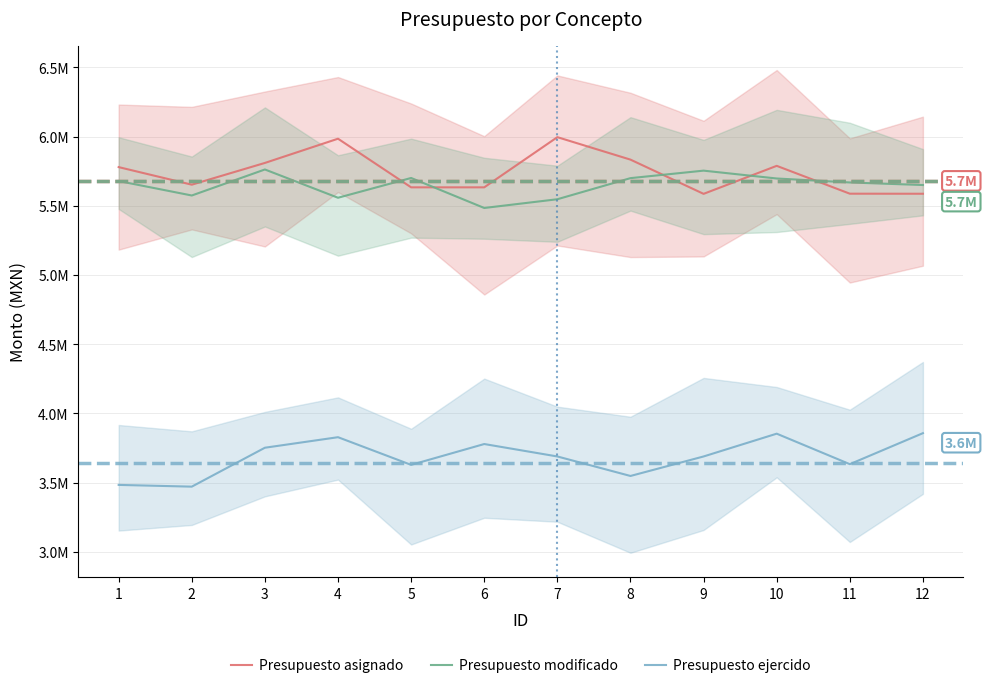

What is the maximum value shown in the chart?

5995842.6